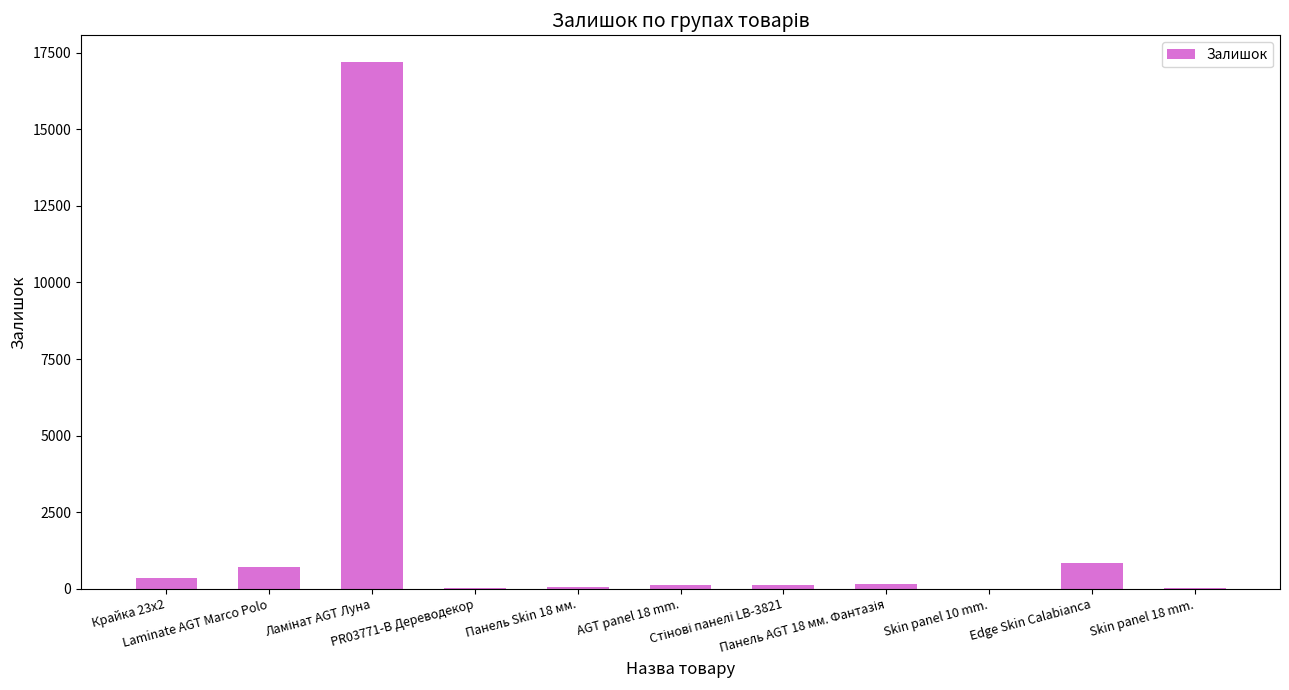

What is the difference between the values at Крайка 23x2 and Edge Skin Calabianca?

471